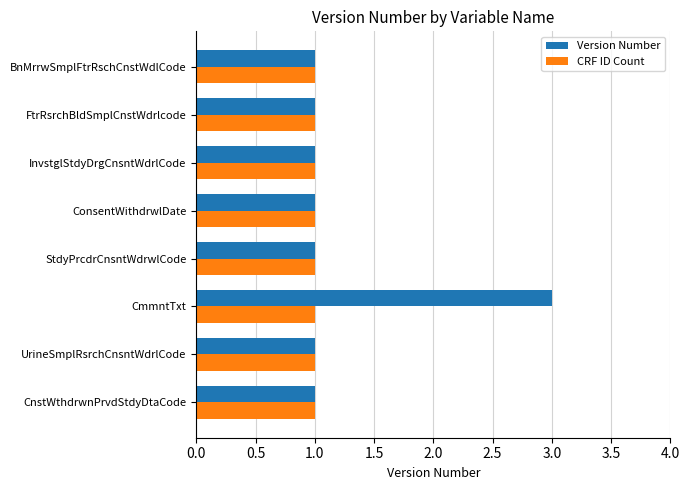

Between CmmntTxt and FtrRsrchBldSmplCnstWdrlcode, which series saw the biggest shift?

Version Number